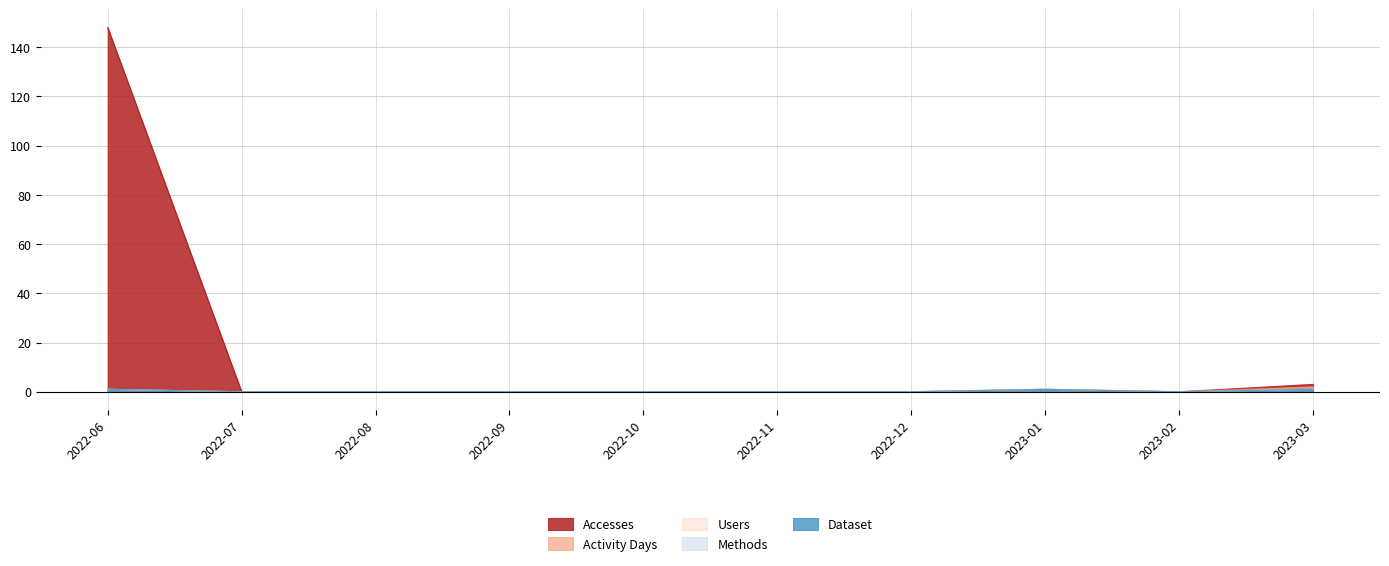

At which category does Users reach its first local peak?

2023-01